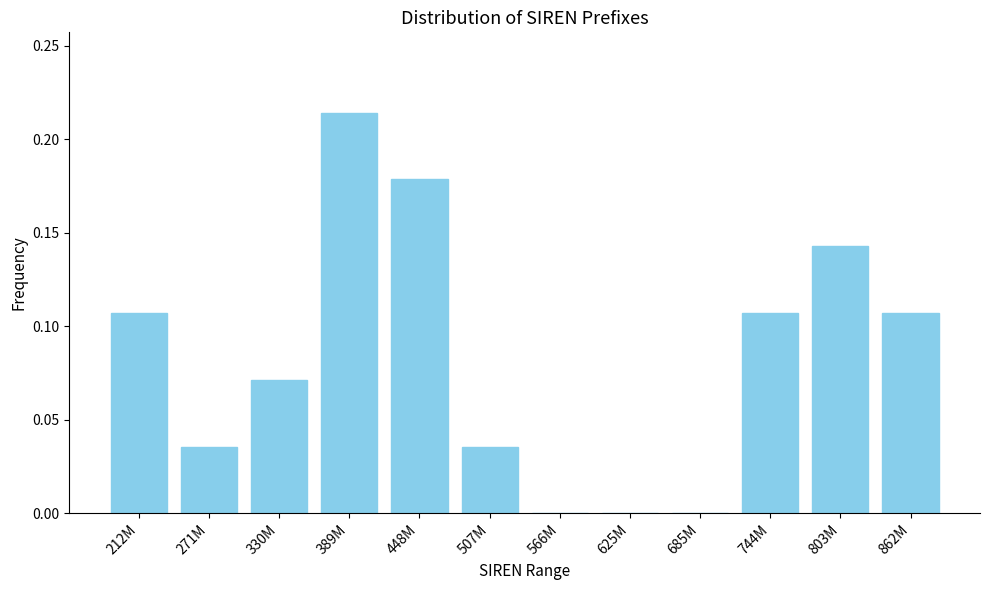

Between 685M and 389M, which is larger?

389M